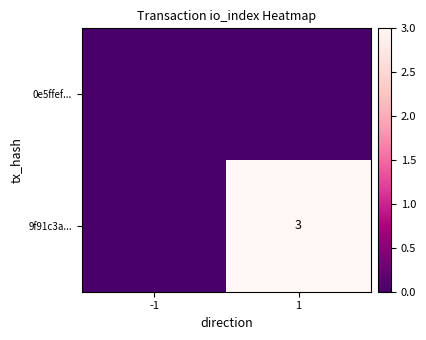

Is it true that 9f91c3a... equals 5 at 1?

False